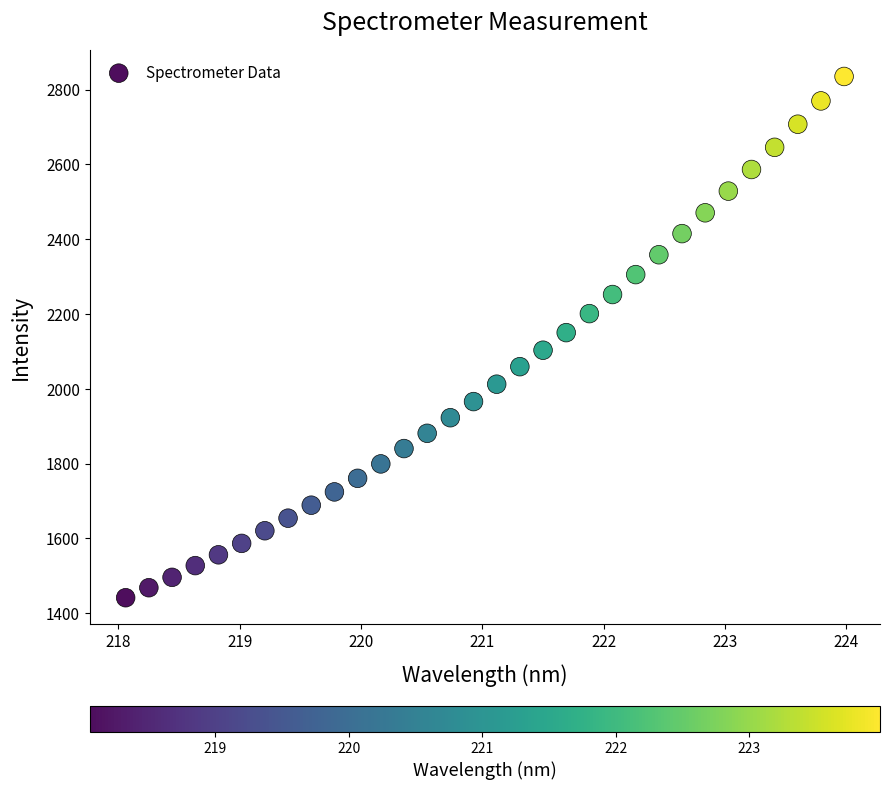

What is the range of X values (max minus min)?

5.9